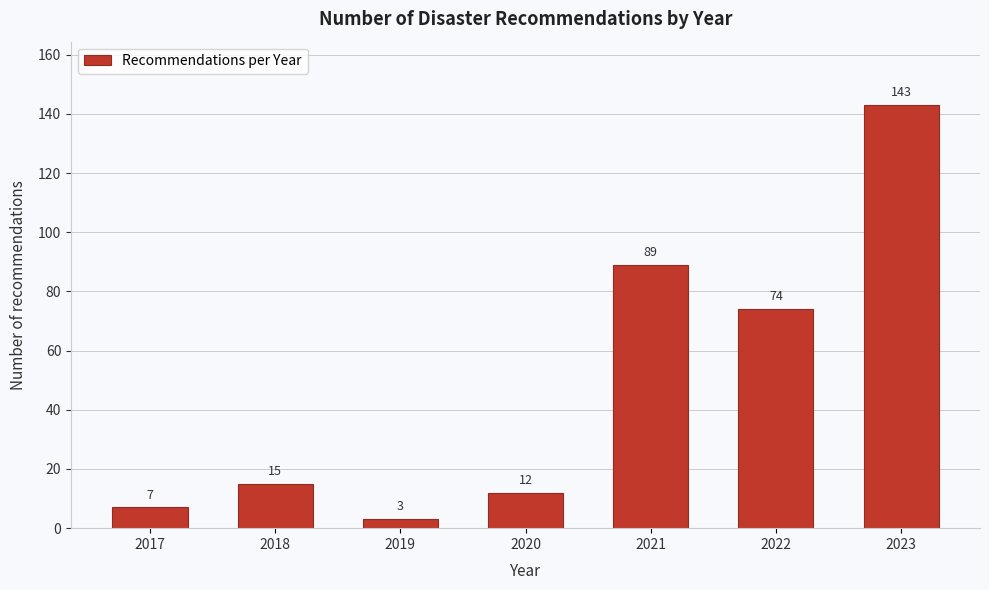

Reading left to right, list all the values displayed in this chart.

2017=7	2018=15	2019=3	2020=12	2021=89	2022=74	2023=143